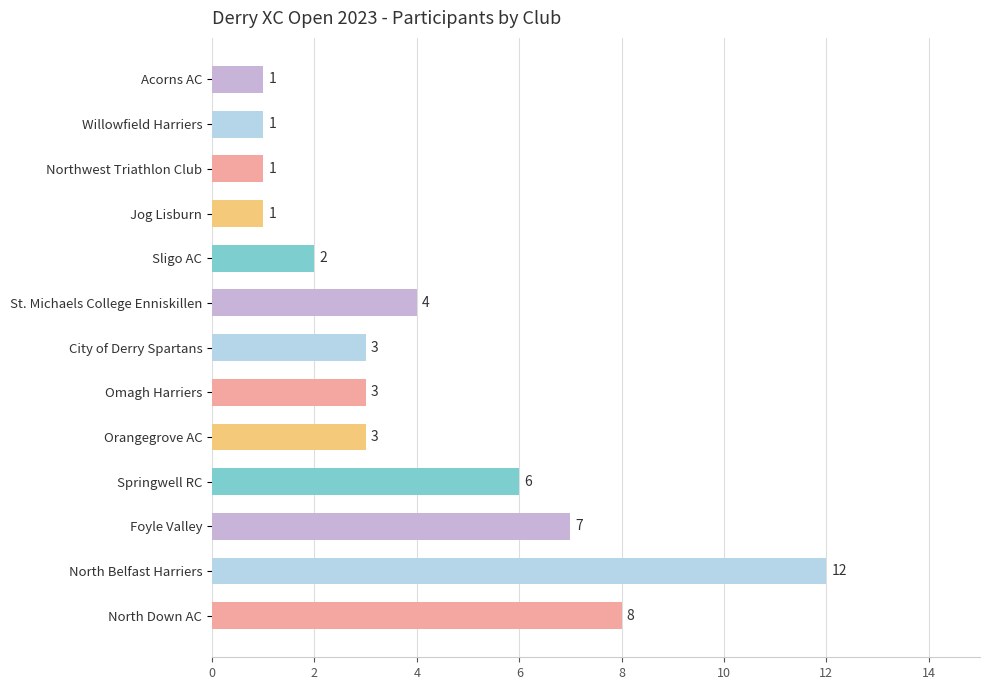

Between Sligo AC and North Belfast Harriers, which is larger?

North Belfast Harriers